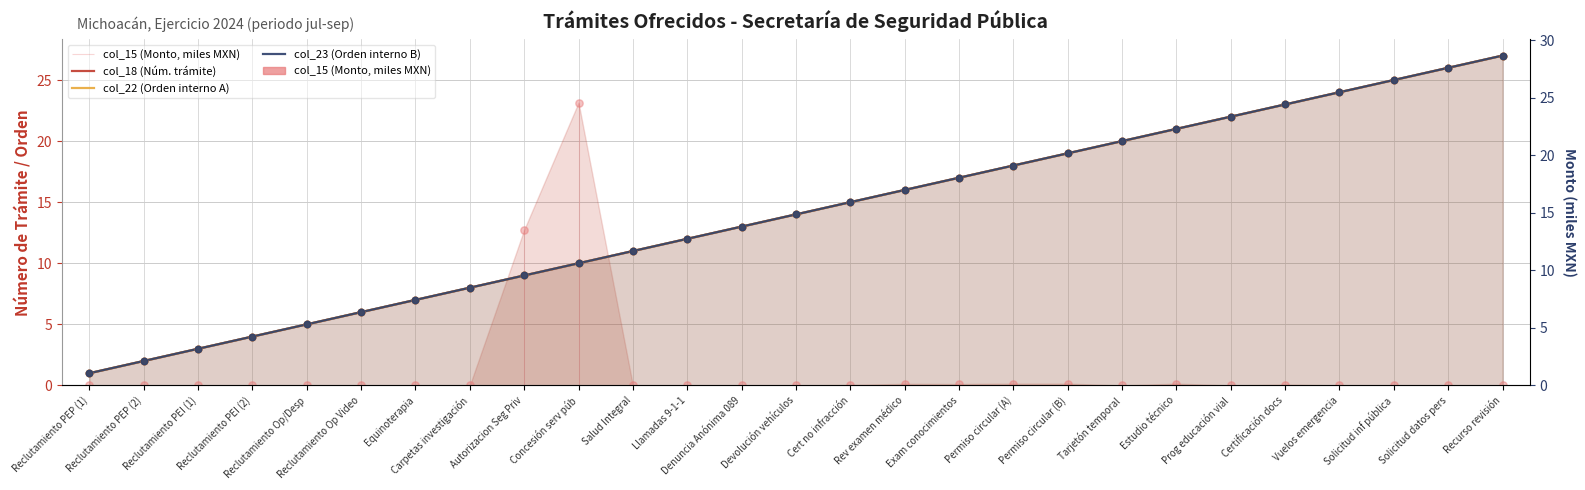

Which series has the largest total across all categories?

col_18 (Núm. trámite)